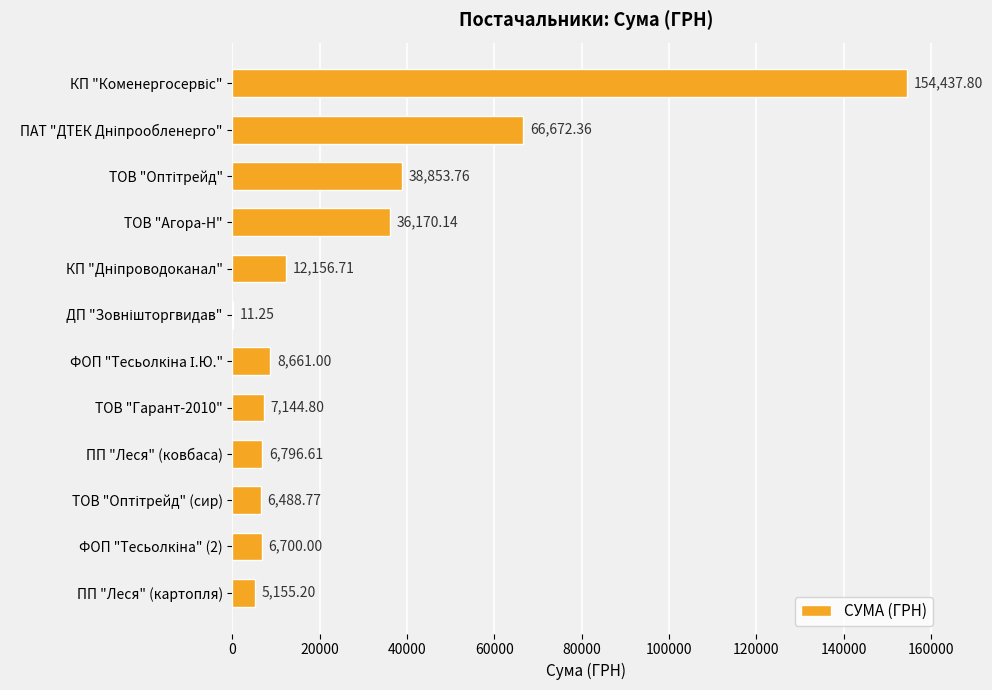

What is the change in value from ПП "Леся" (ковбаса) to ПП "Леся" (картопля)?

-1641.4